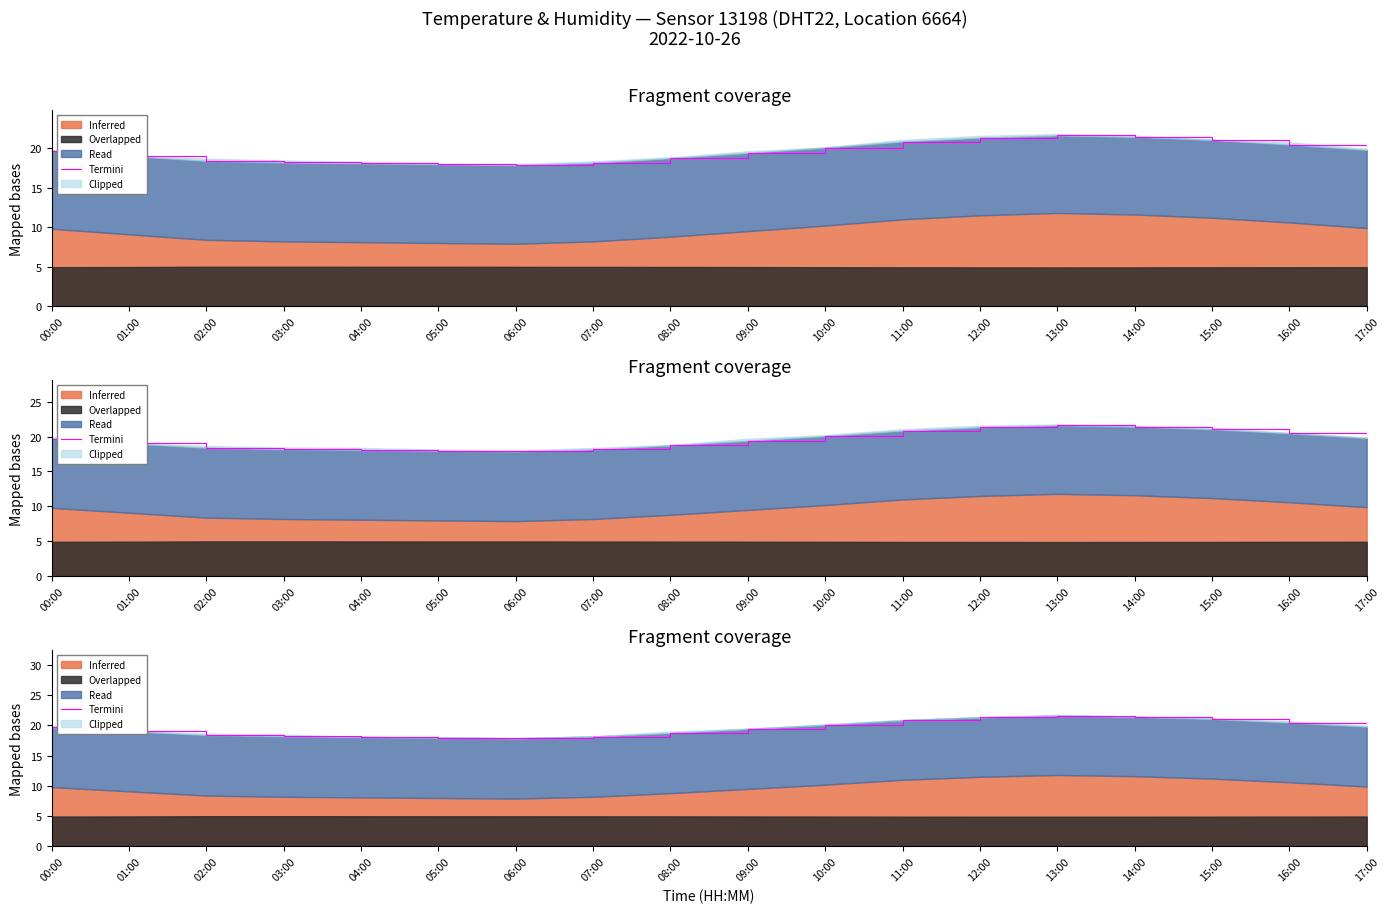

At which category does the chart reach its minimum across all series?

06:00